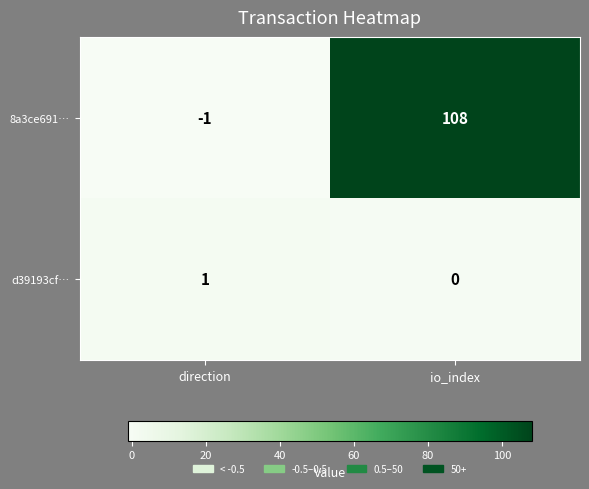

The d39193cf… series shows 0 at direction. True or false?

False